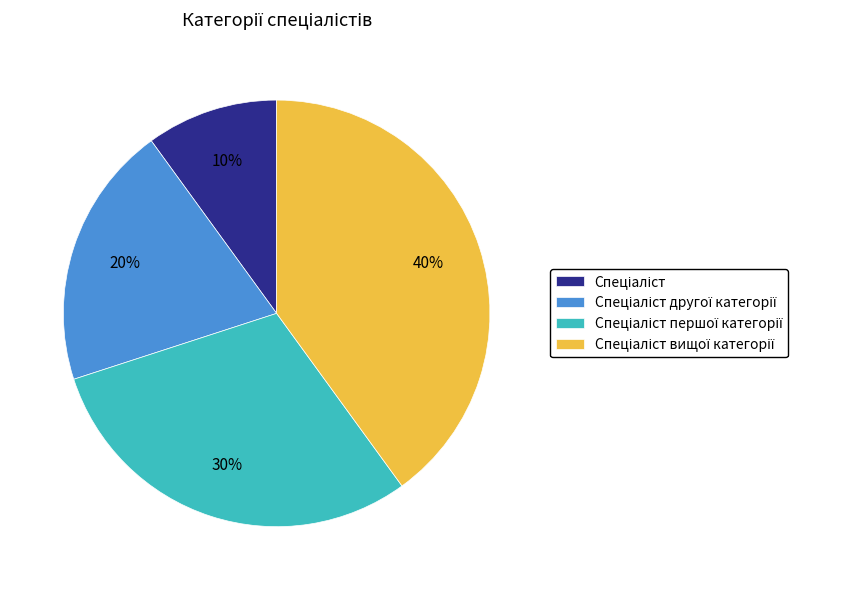

Is there any slice that represents more than half of the pie?

No